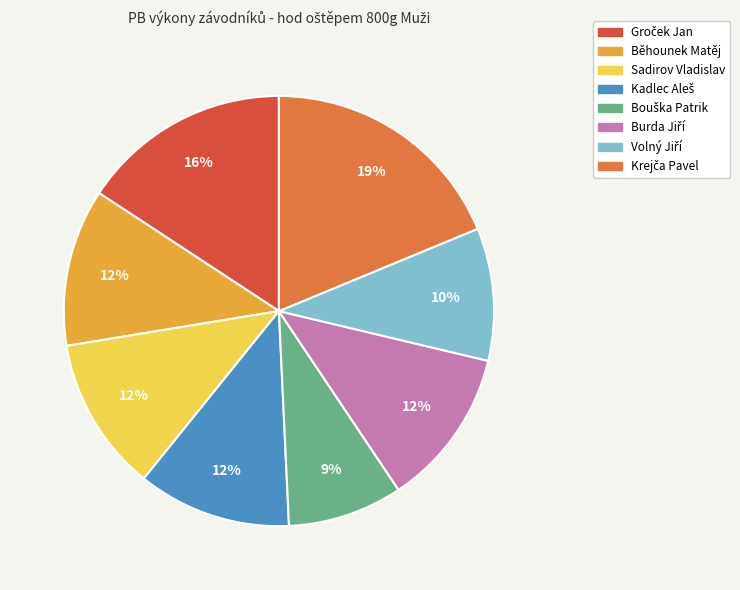

To the nearest percent, what is the average slice percentage?

12%